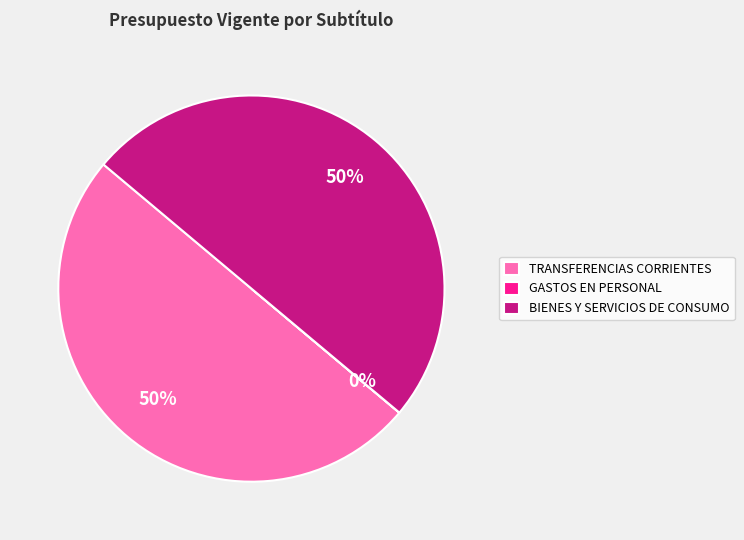

True or false: TRANSFERENCIAS CORRIENTES accounts for 50% of the total.

True